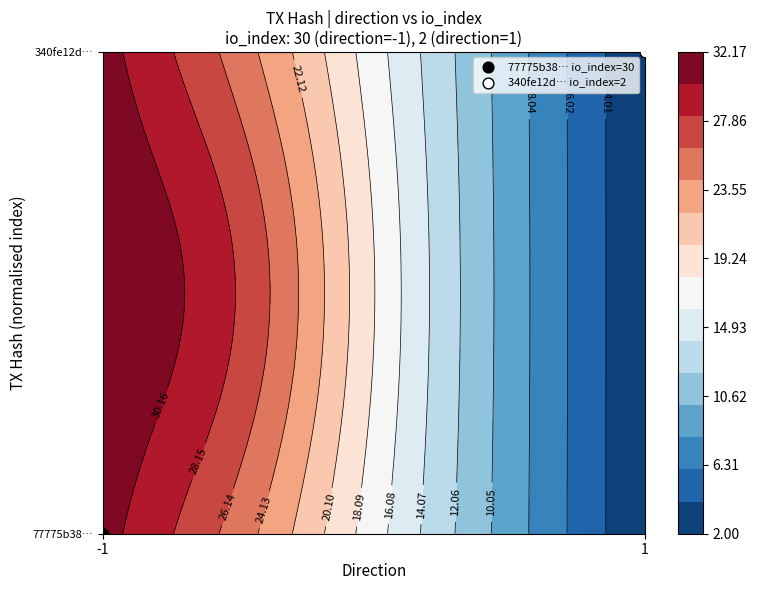

Rank the series by their maximum value, from highest to lowest.

77775b38c5a0d3398a6b9fd0f2c40a2d20265a5, 340fe12d17bc3fe38427bf0e1d0ca4777bc0b7f